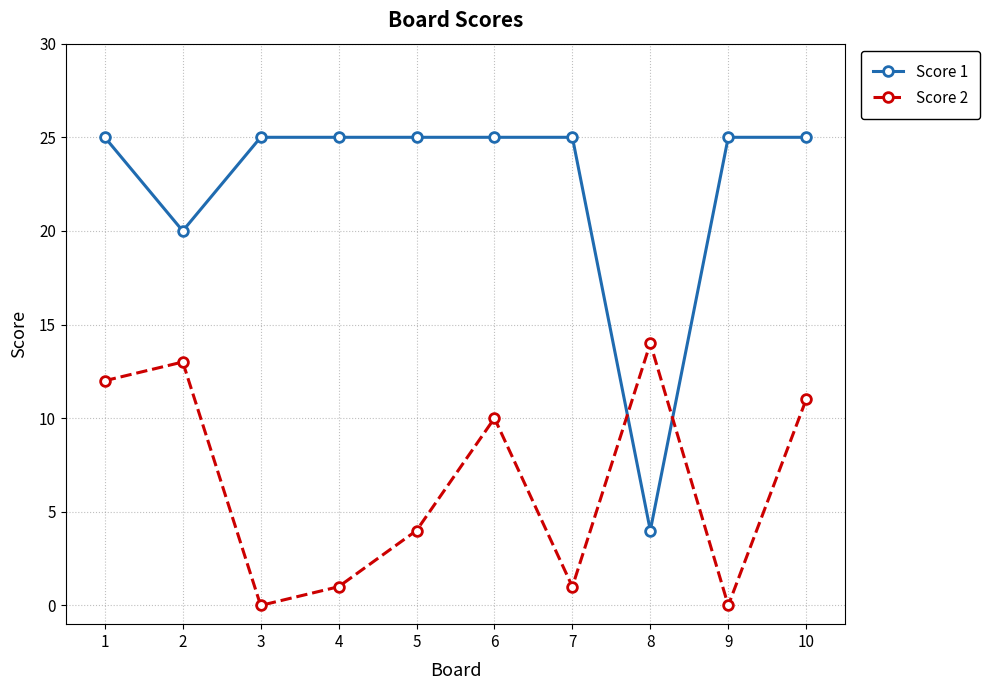

How many distinct data groups are displayed?

2